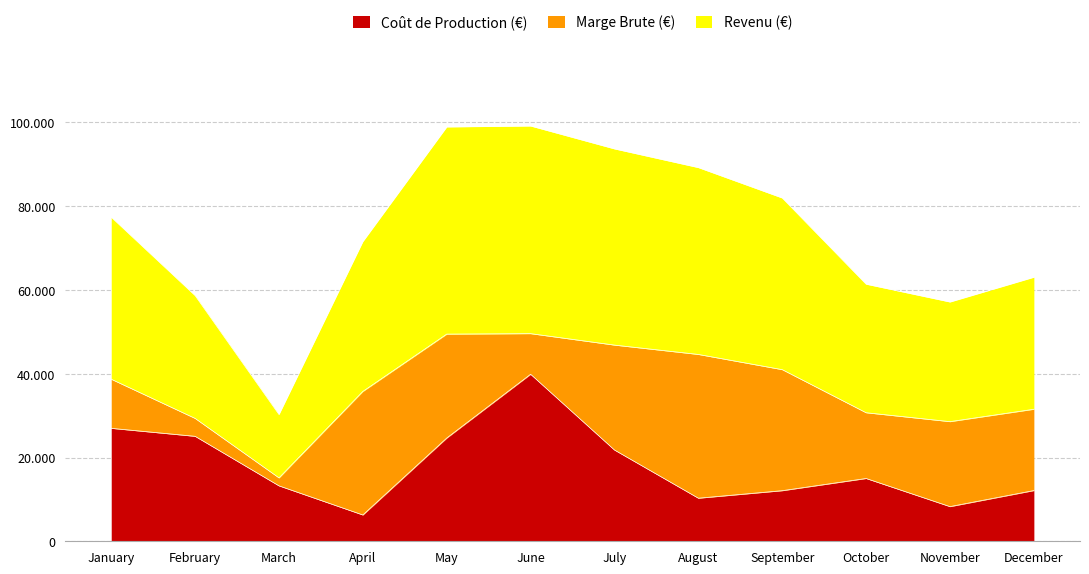

Does the chart display data point markers on the line(s)?

No